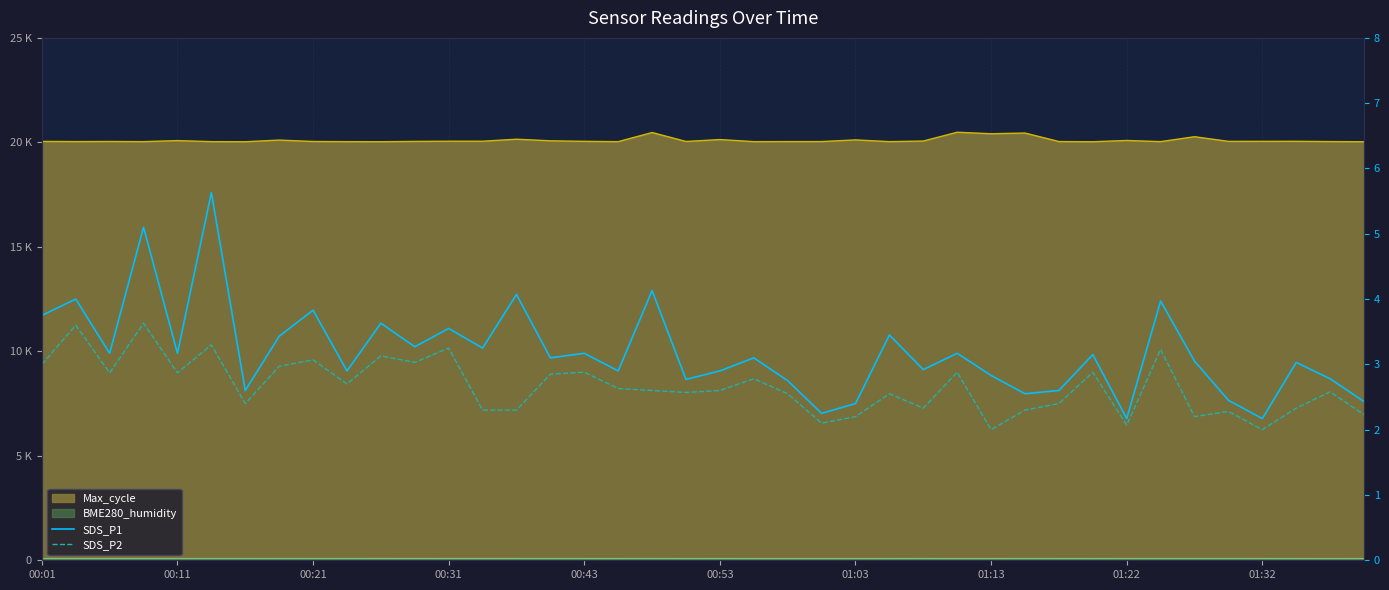

Which series has the largest range (max minus min)?

SDS_P1